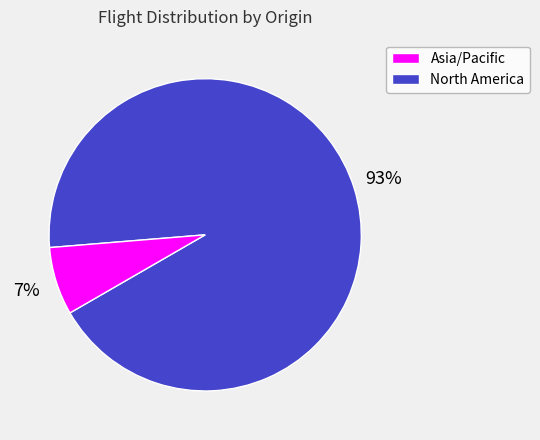

Which has a higher value, North America or Asia/Pacific?

Asia/Pacific